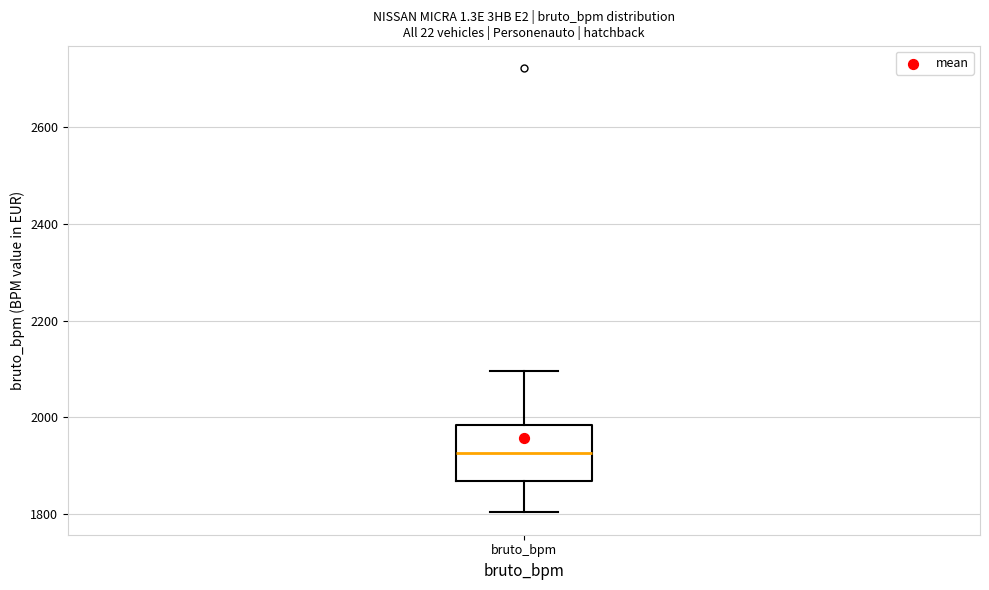

Where does the upper whisker of the box for bruto_bpm end on the y-axis? The values are not printed on the chart, so give them approximately, as read against the axis.

2100